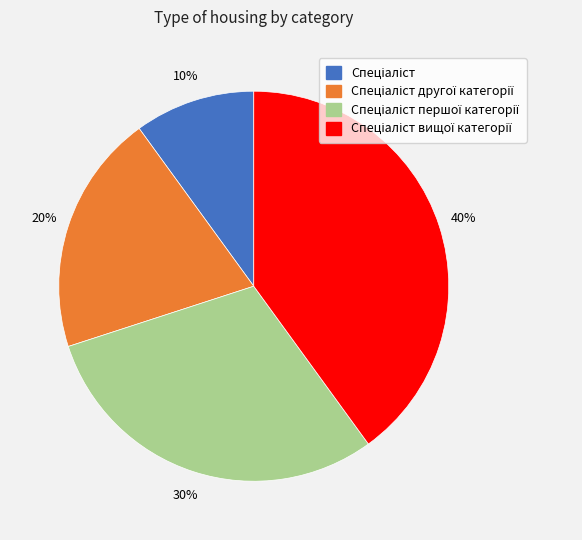

Is there any slice that represents more than half of the pie?

No